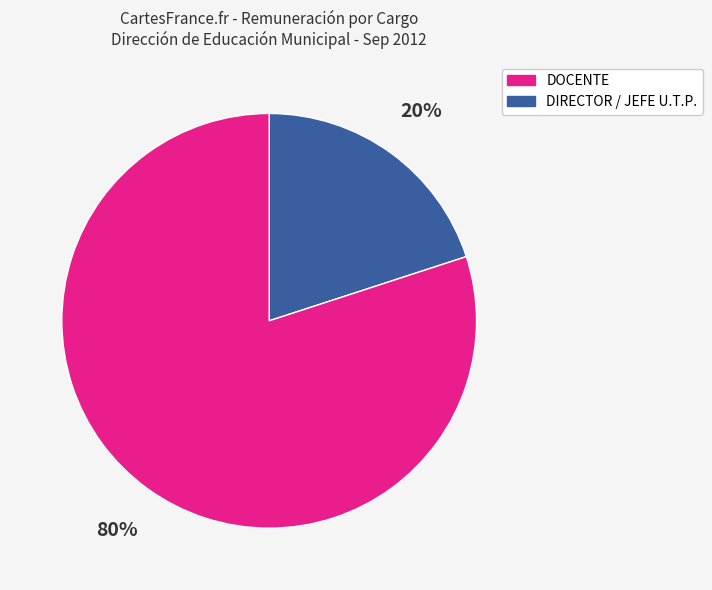

To the nearest percent, what is the difference between the largest and smallest slice percentages?

60%